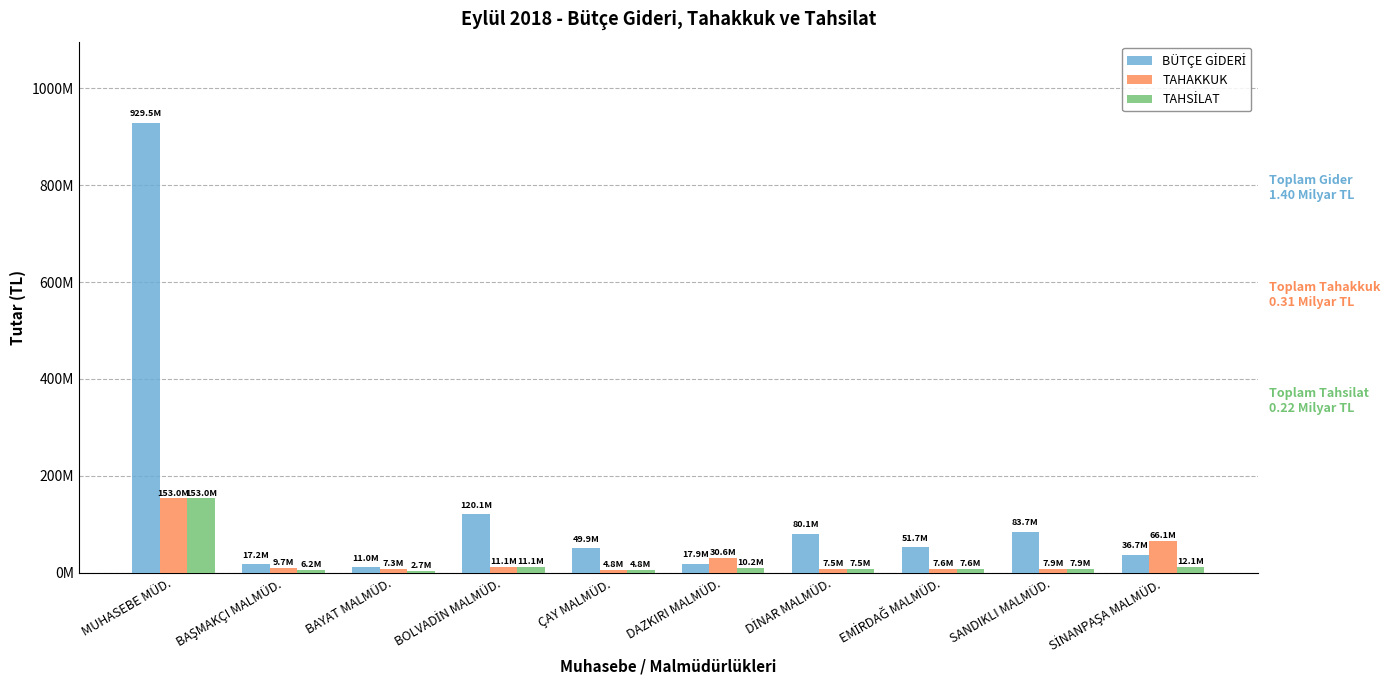

At which category is the sum across all series the highest?

MUHASEBE MÜD.